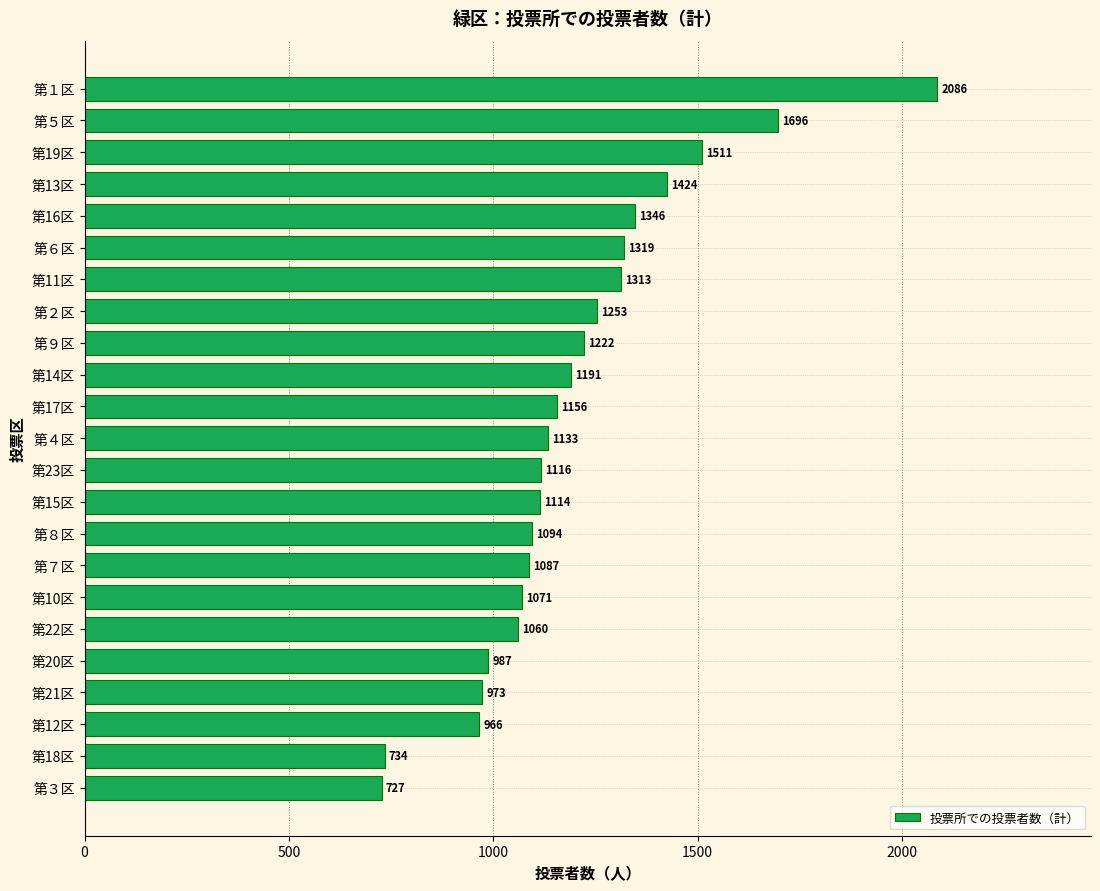

How many data points does each series have?

23